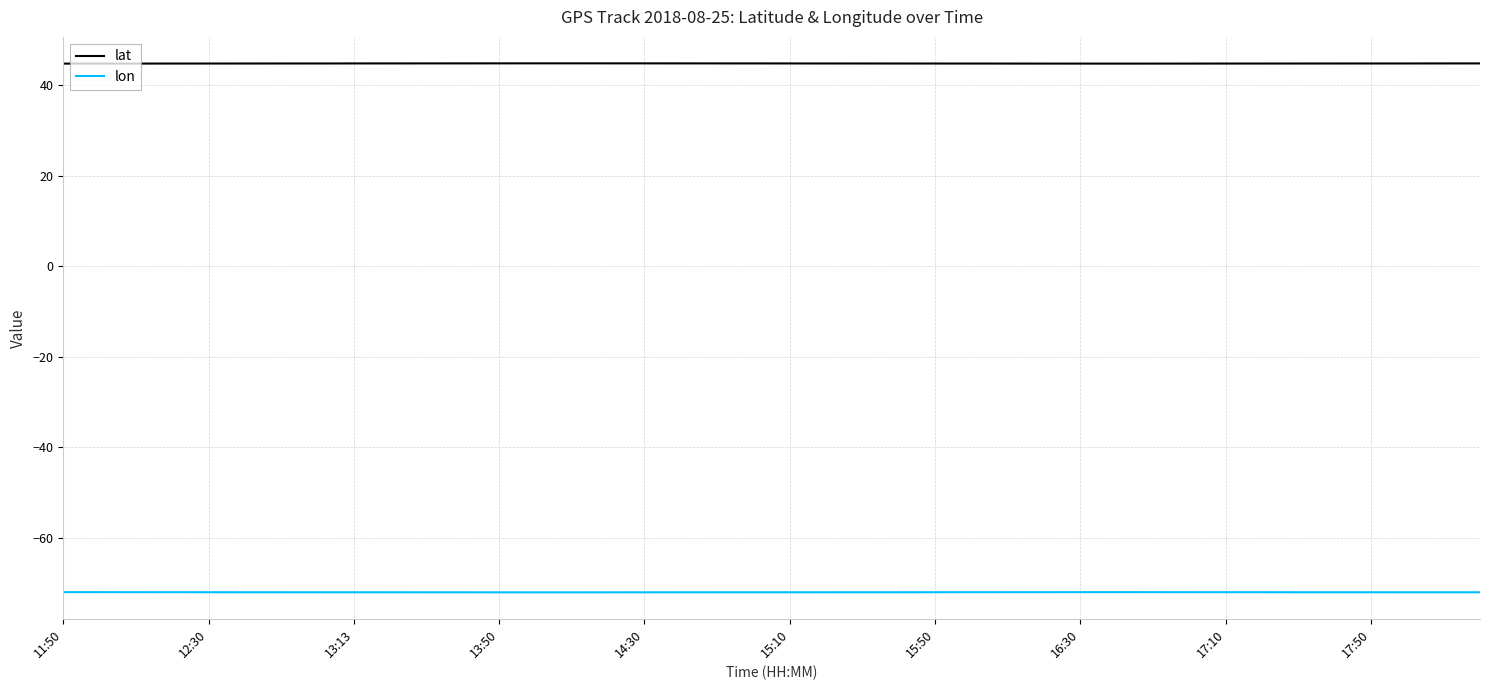

Which series has the largest total across all categories?

lat